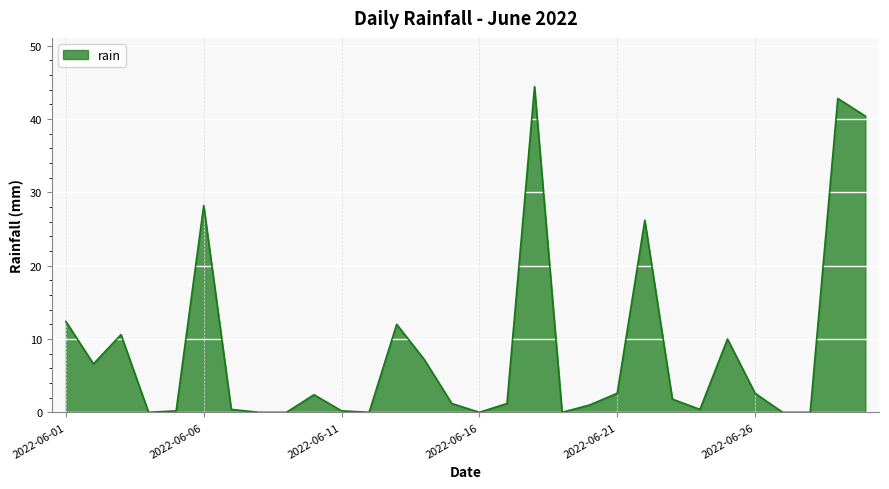

How many lines are shown in the chart?

1